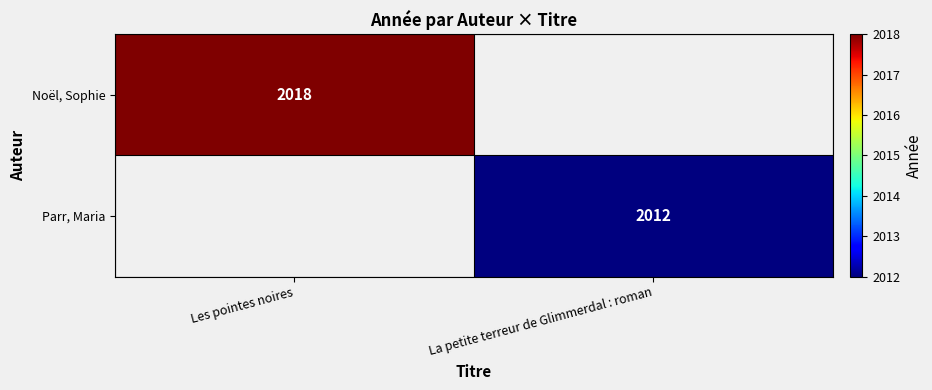

The value of Noël, Sophie at Les pointes noires is 3088. True or false?

False